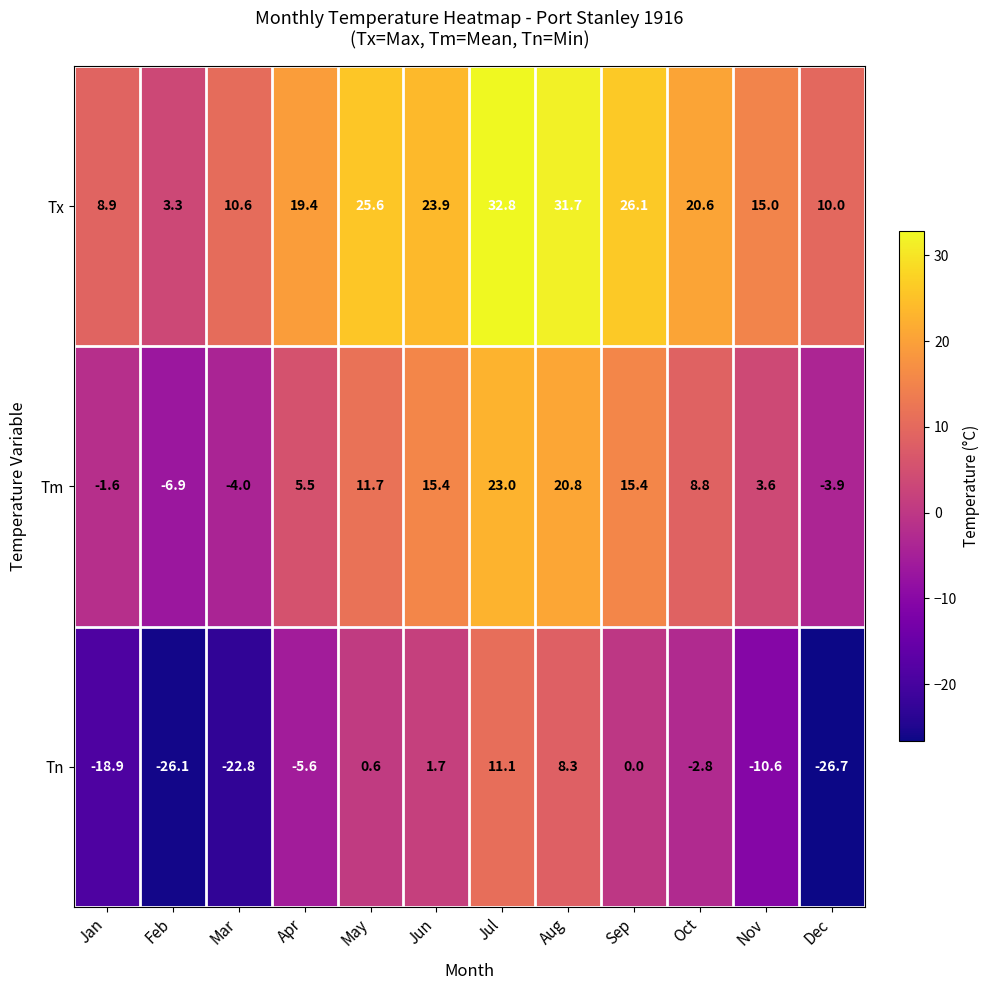

How many values in the Tm series are below 8?

6